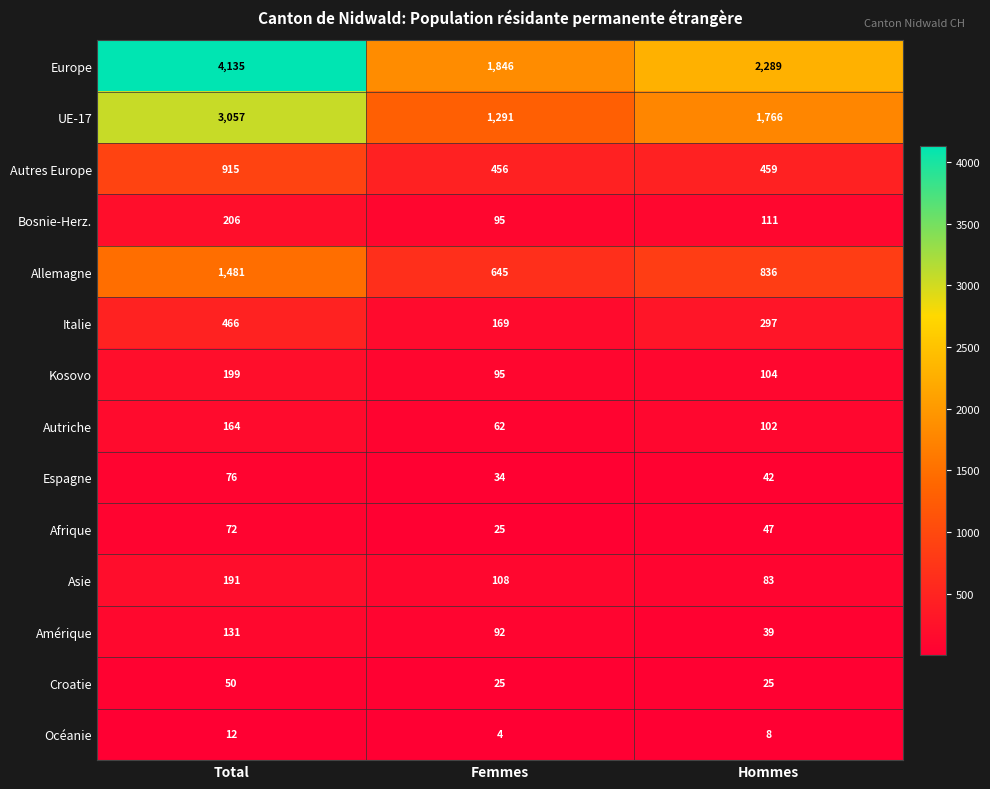

Which series changed the most between Total and Hommes?

Europe